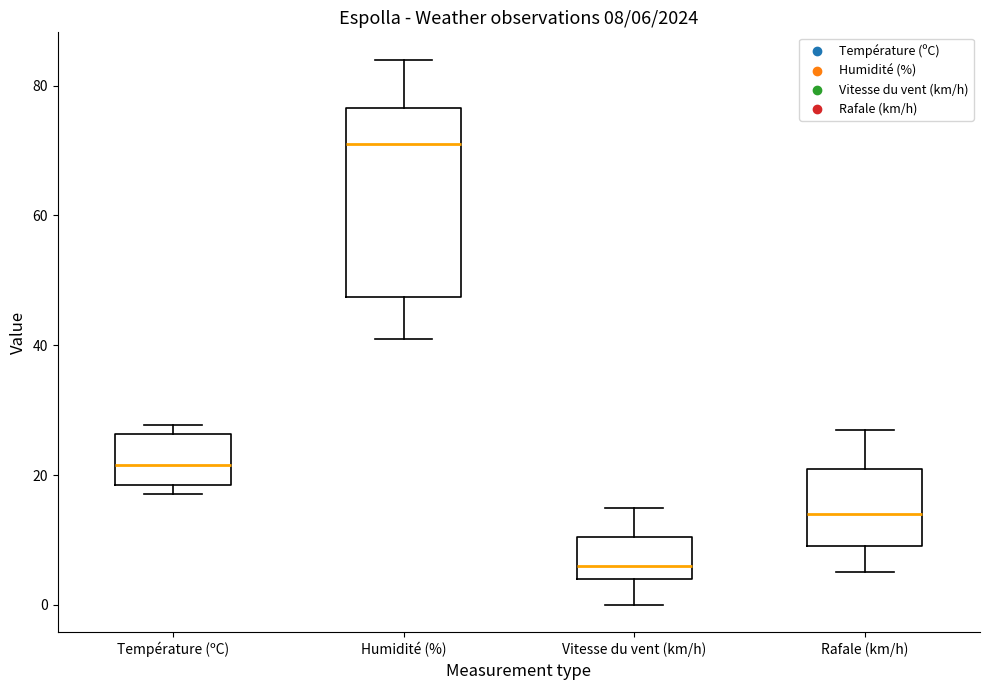

Which box is the tallest, from its lower edge to its upper edge?

Humidité (%)